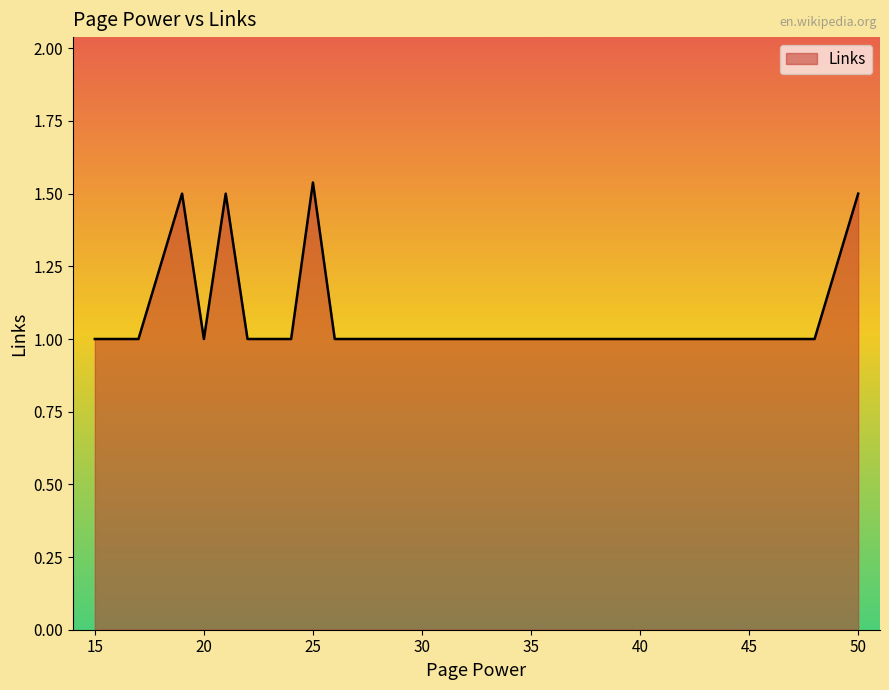

What is the sum of all values?

15.0